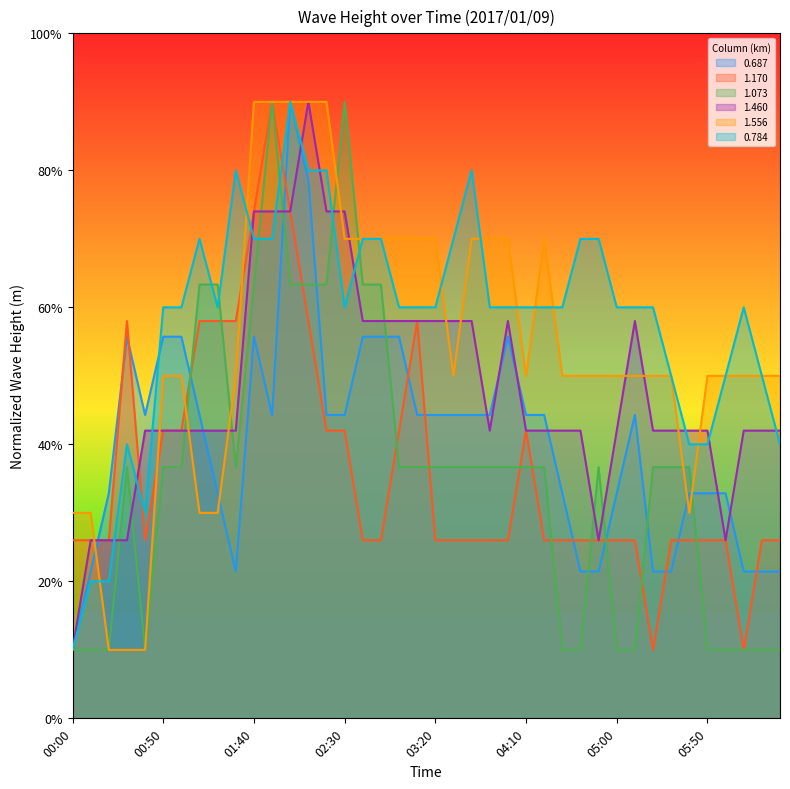

Is the value of 1.073 at 00:20 greater than the value of 0.687 at 02:50?

No